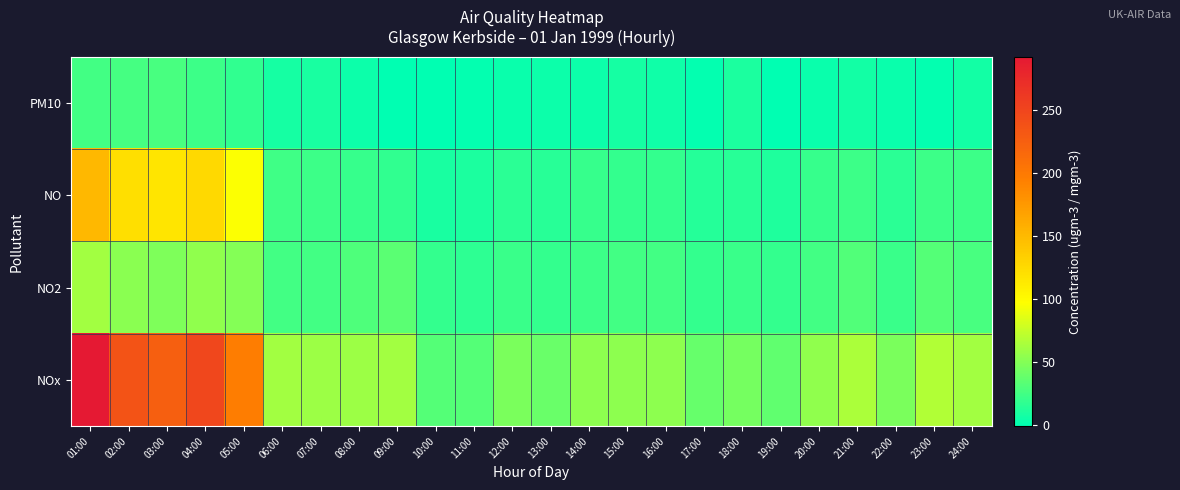

Rank the series at 21:00 from lowest to highest value.

PM10, NO, NO2, NOx